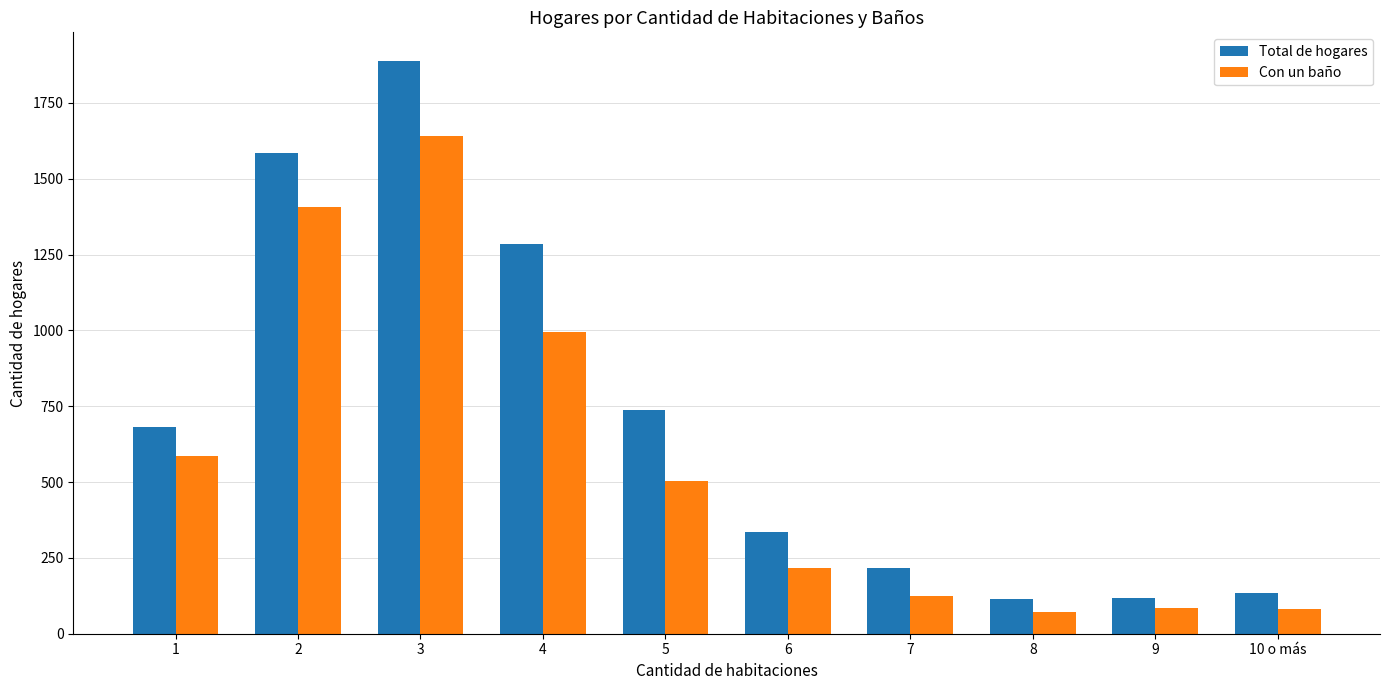

At which category is the sum across all series the highest?

3